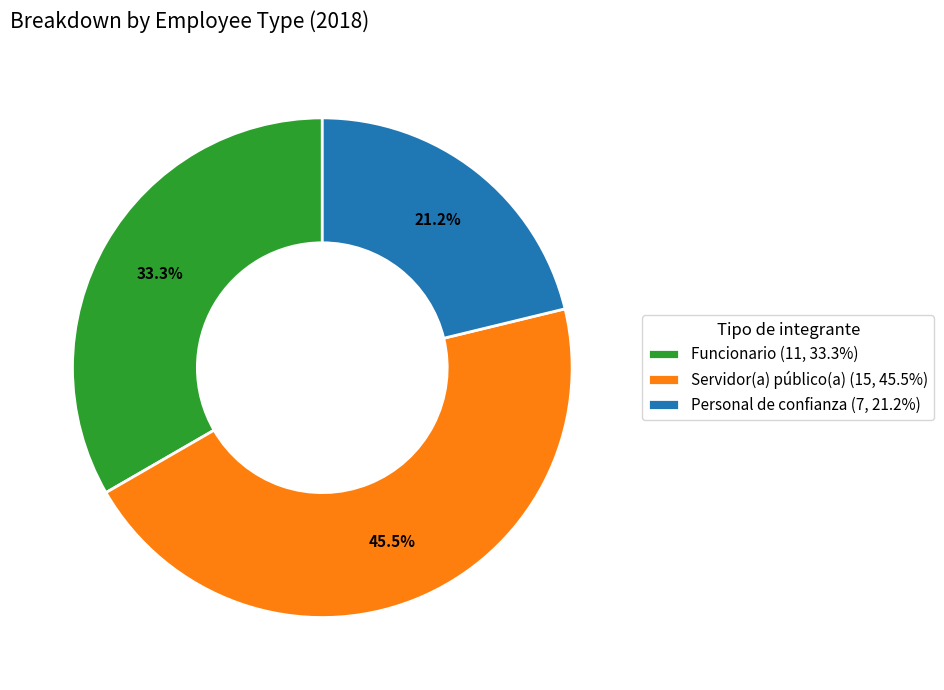

Approximately how many times larger is the value at Servidor(a) público(a) (15, 45.5%) compared to Funcionario (11, 33.3%)?

1.4